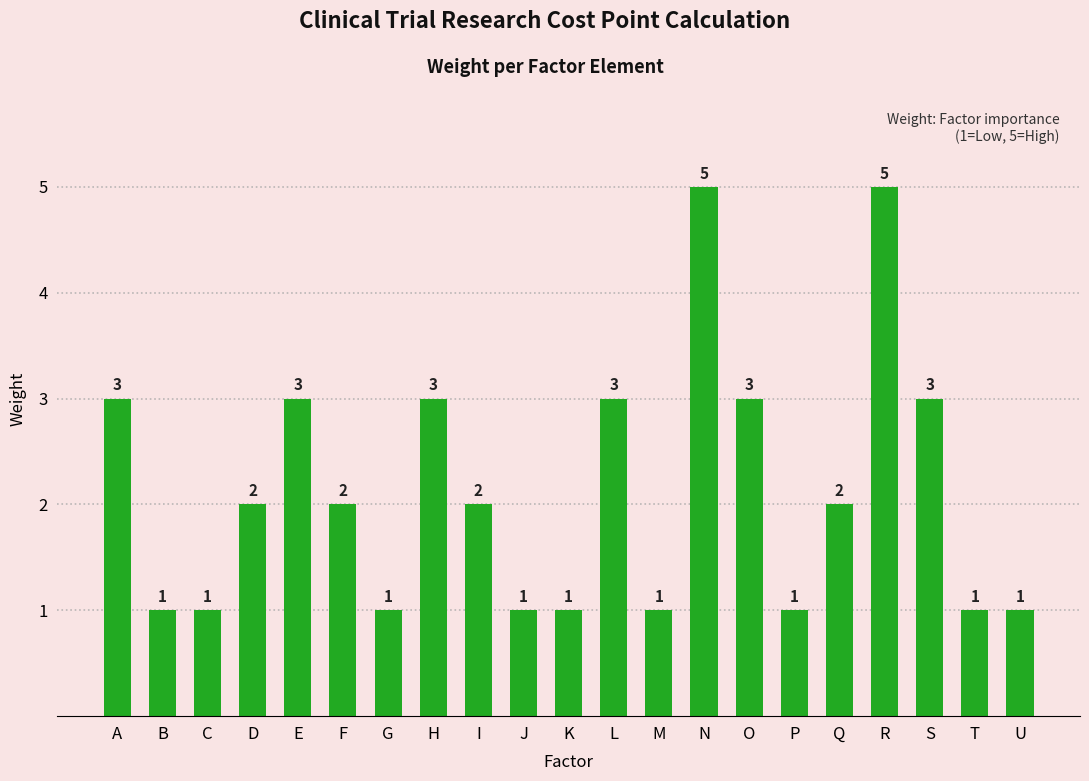

Reading left to right, what are all the values shown in this chart?

3	1	1	2	3	2	1	3	2	1	1	3	1	5	3	1	2	5	3	1	1